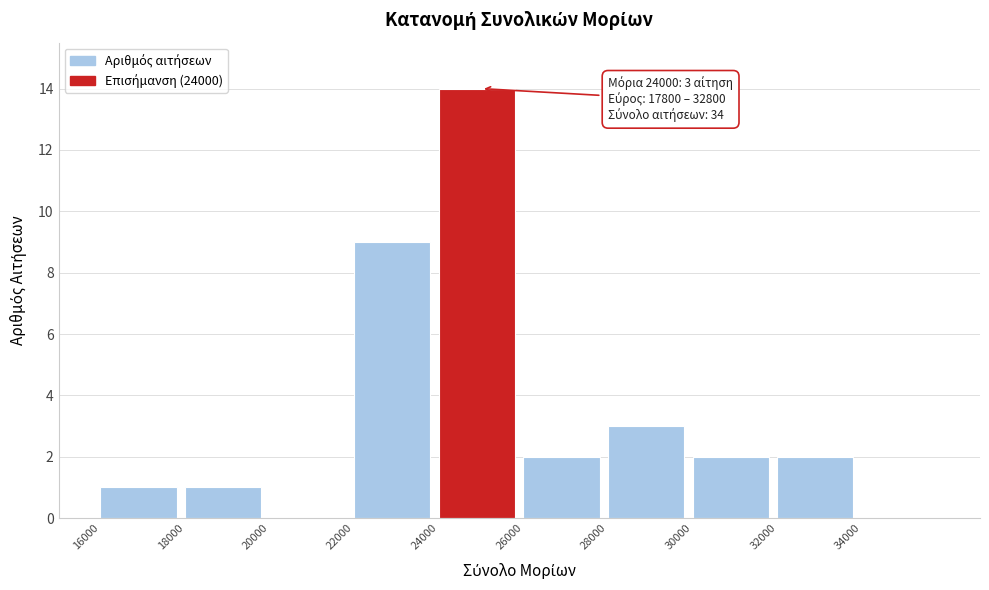

Over which range of the x-axis is the bar tallest?

24000 to 26000